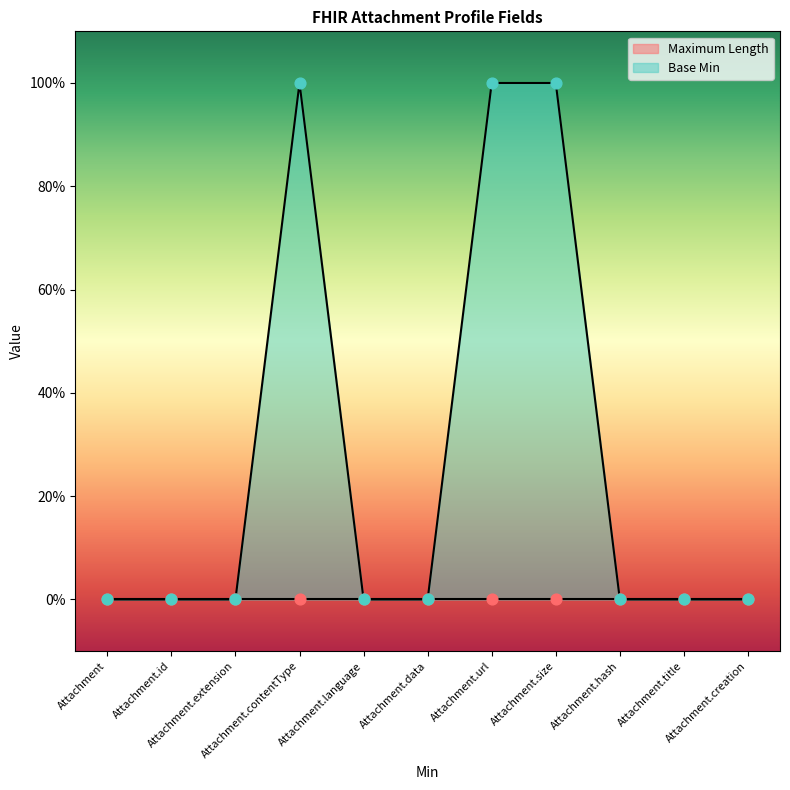

Which has a higher value, Attachment.extension or Attachment.data?

Attachment.extension